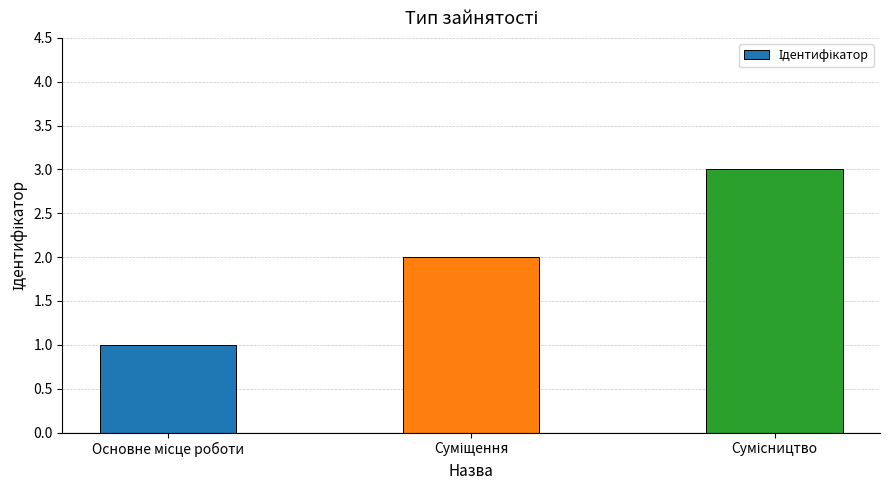

What is the sum of all values?

6